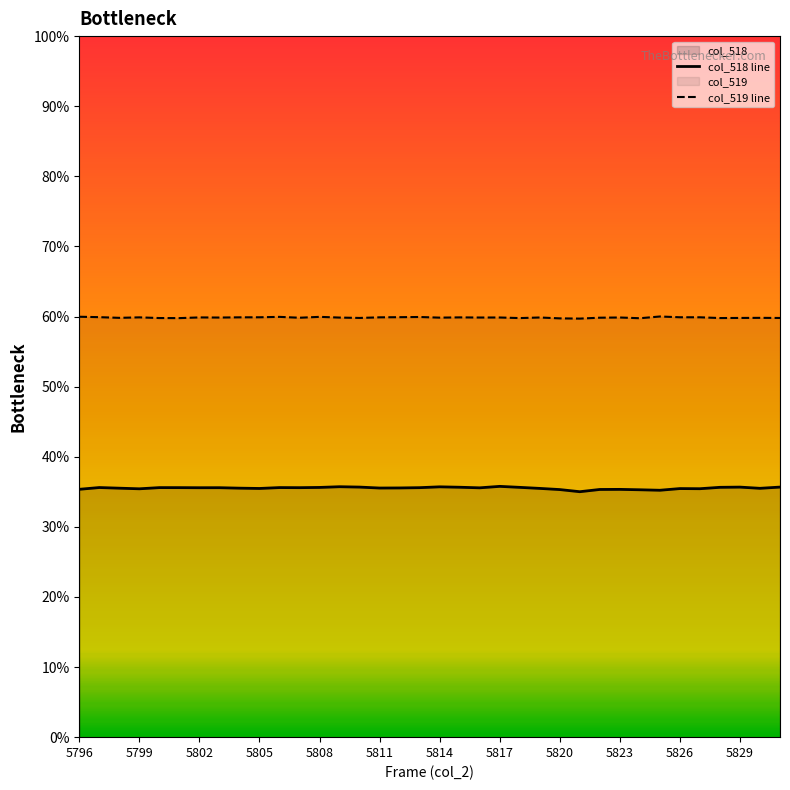

Which series has the widest spread of values?

col_518 line